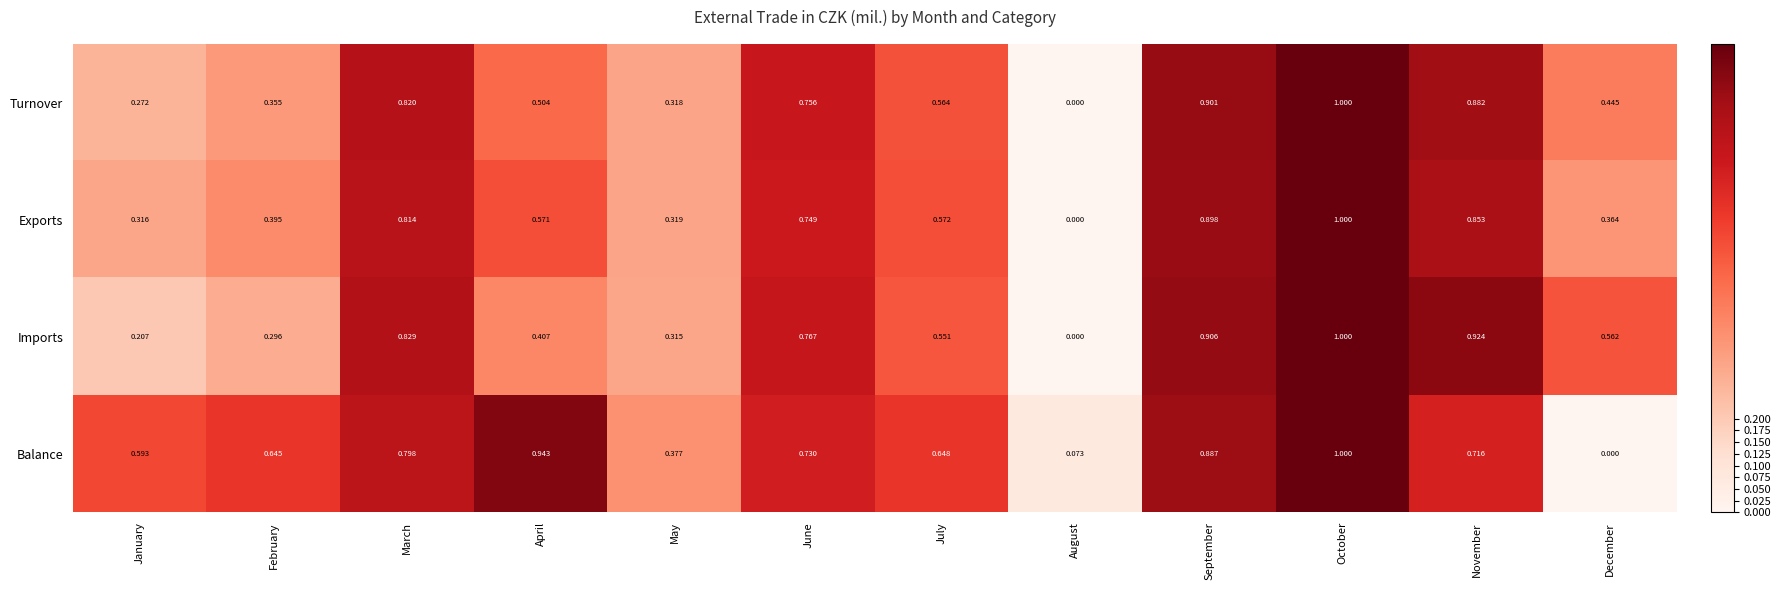

Rank the series at February from highest to lowest value.

Balance, Exports, Turnover, Imports